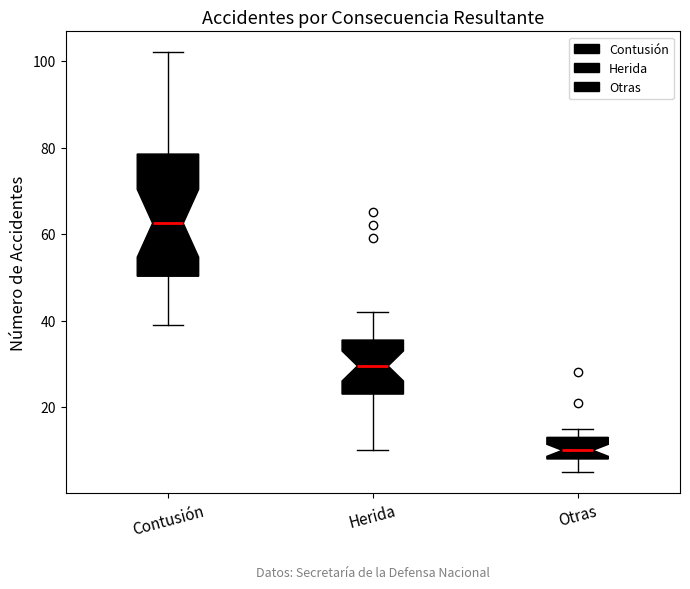

Comparing the boxes themselves (not the whiskers), which one is the tallest?

Contusión